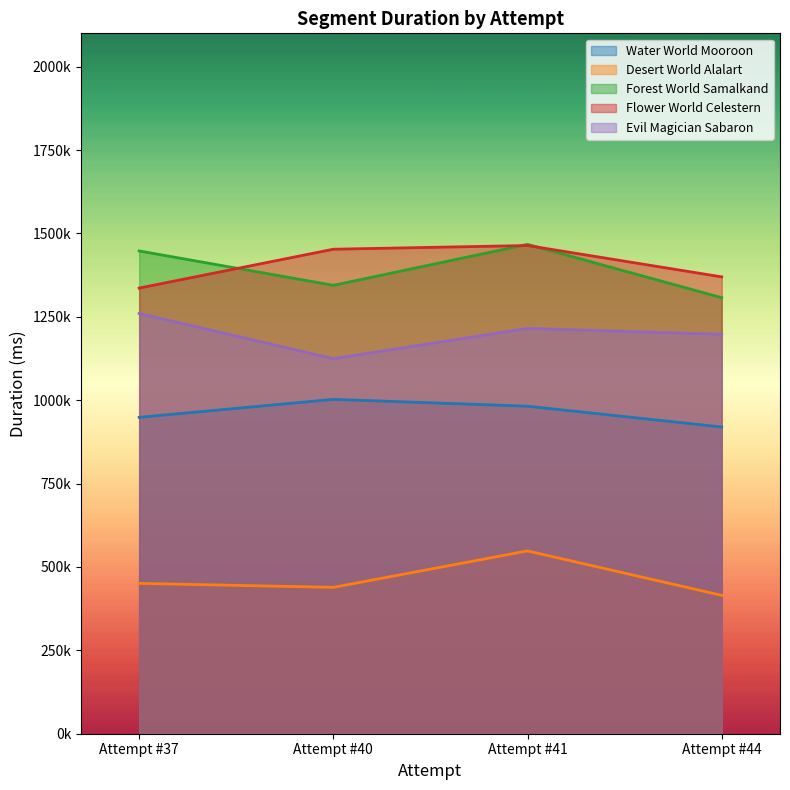

How many interior local valleys does the Forest World Samalkand series have?

1